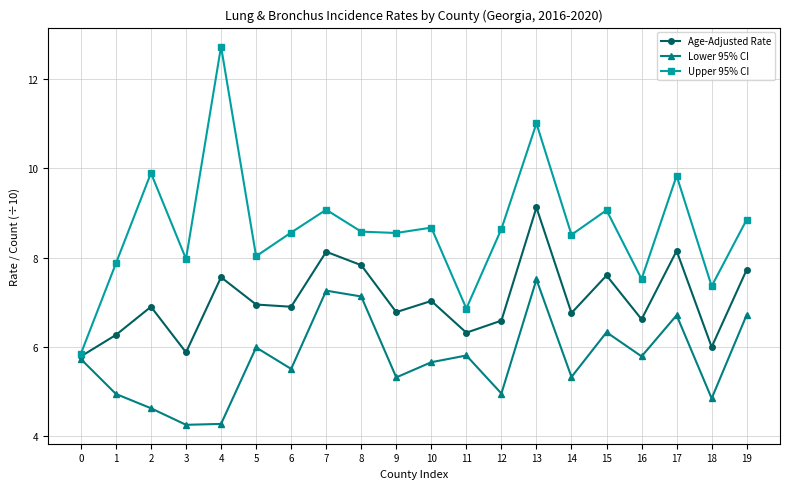

What is the value of the Upper 95% CI point at the 8th from the left?

9.1